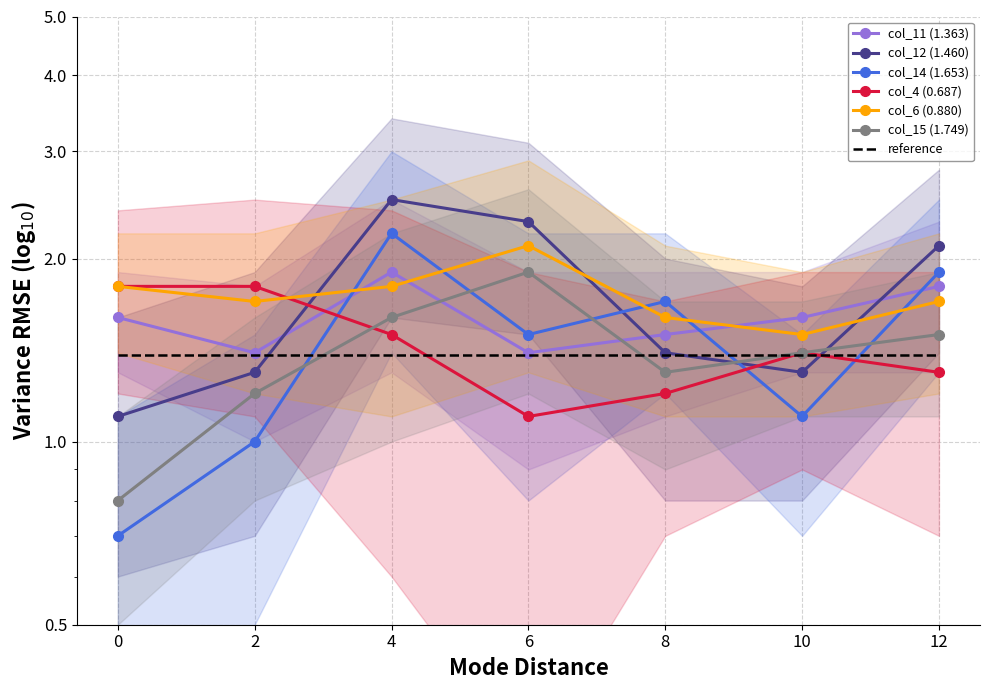

Which series changed the most between 2 and 4?

col_14 (1.653)